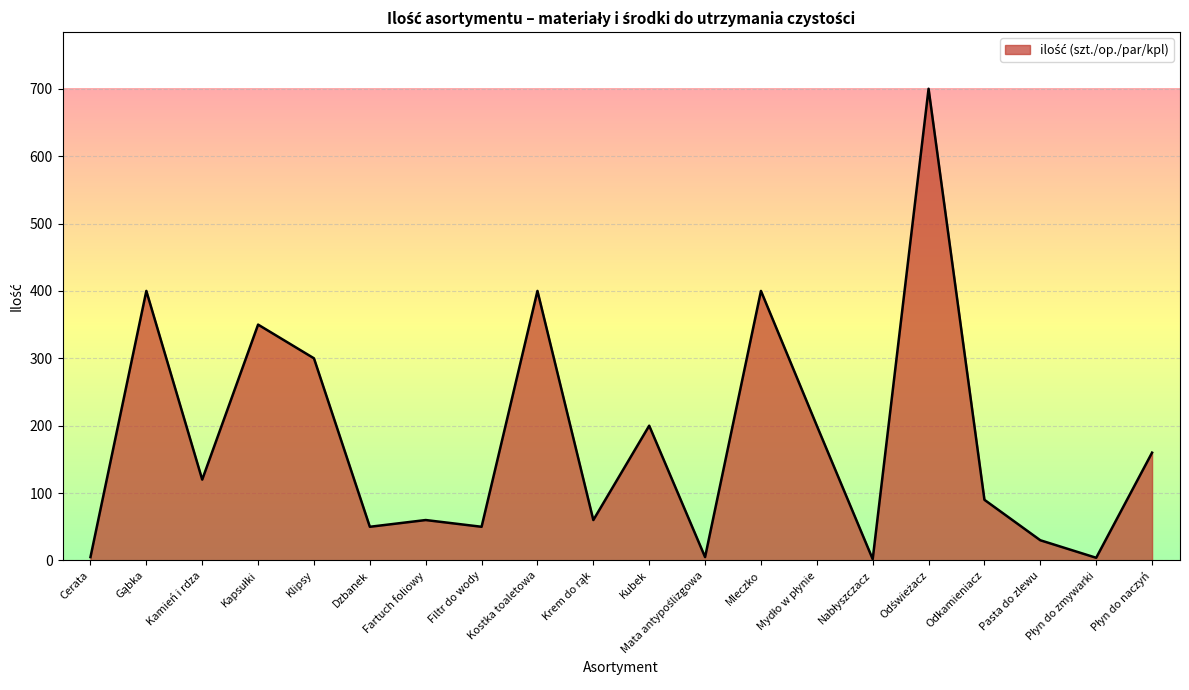

How many lines are shown in the chart?

1